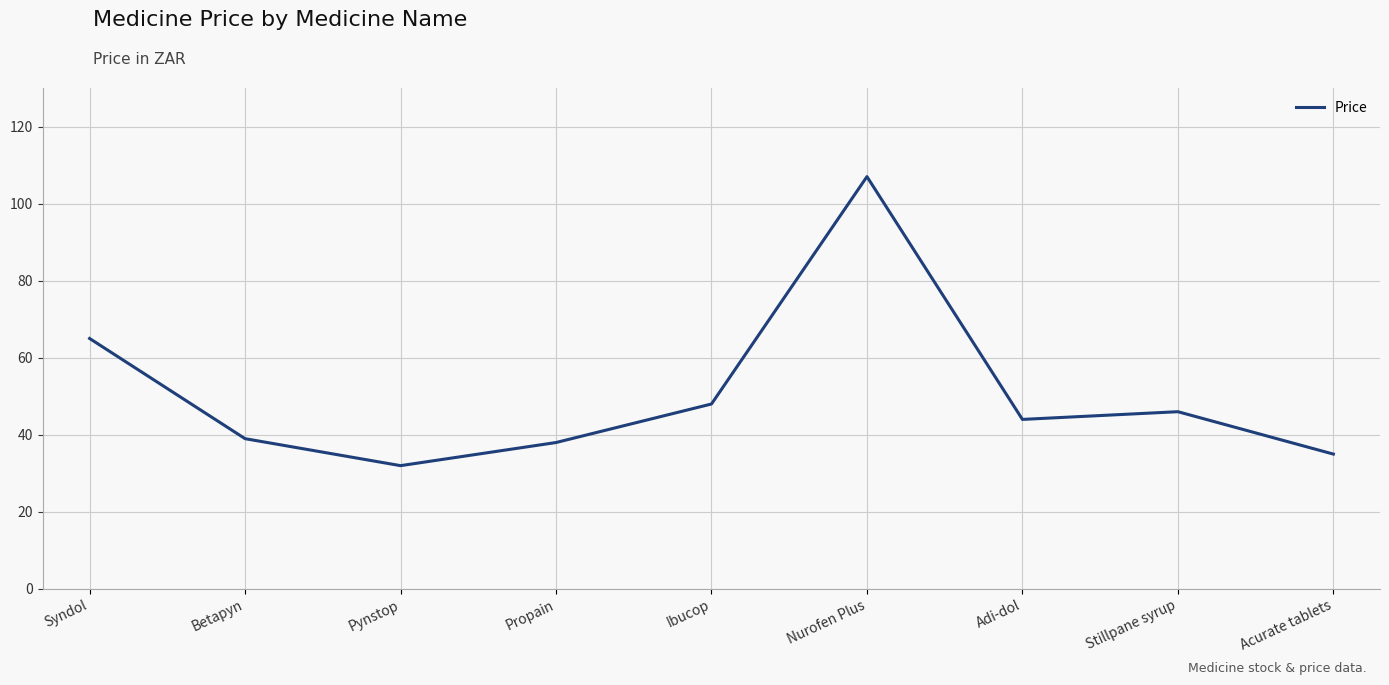

Does the chart have visible grid lines?

Yes